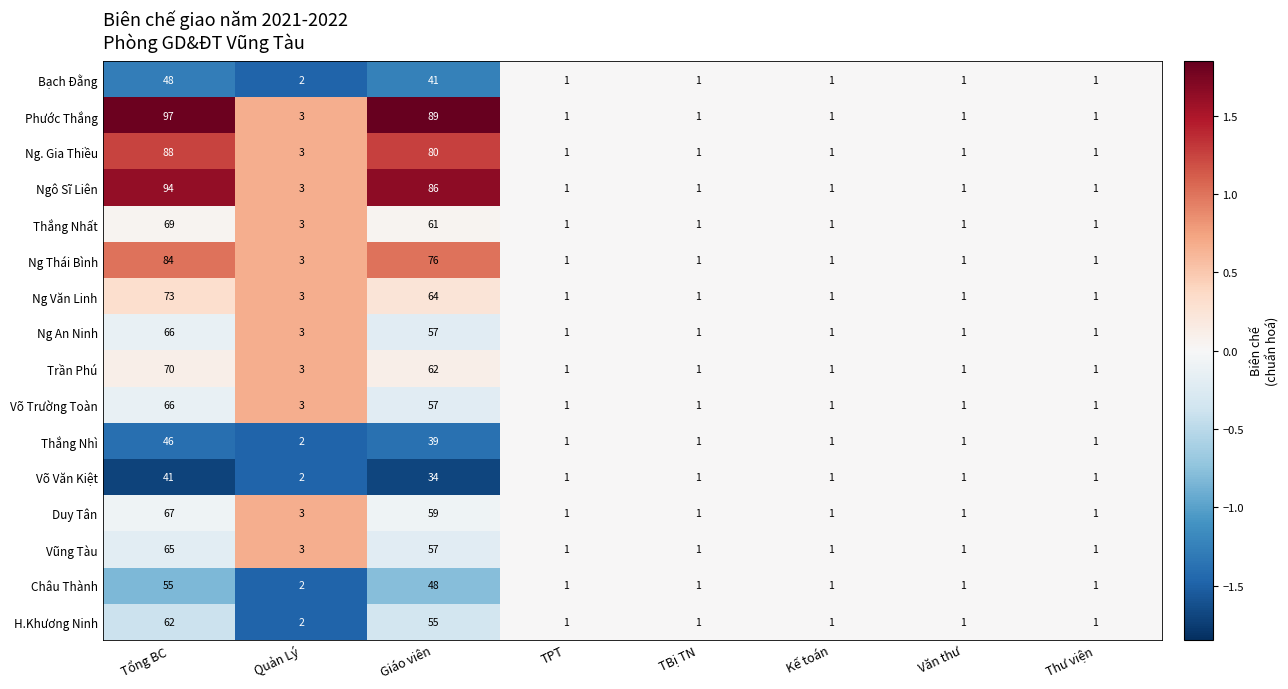

What is the difference between the maximum and minimum values in the Ng An Ninh series?

65